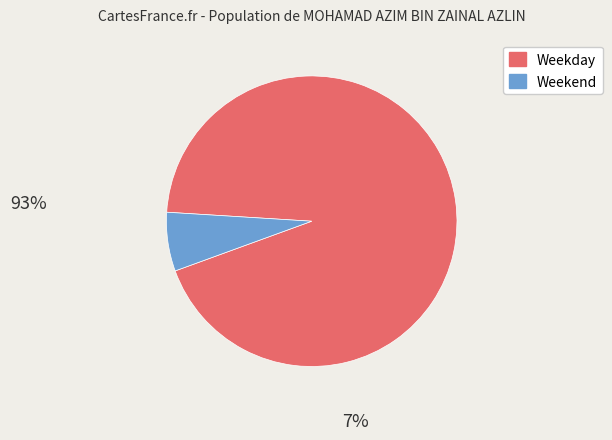

Is there any slice that represents more than half of the pie?

Yes